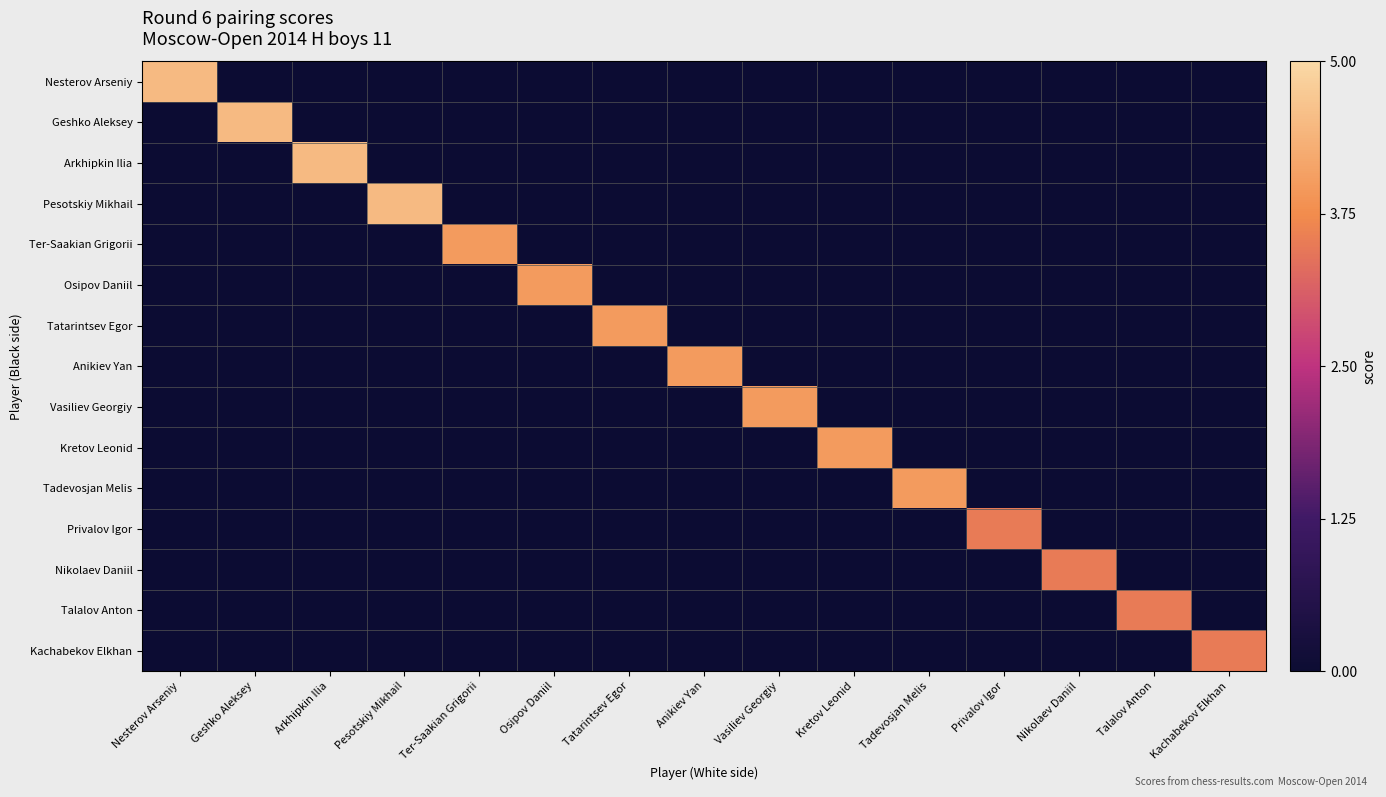

What is the spread (max minus min) of values at Arkhipkin Ilia?

4.5